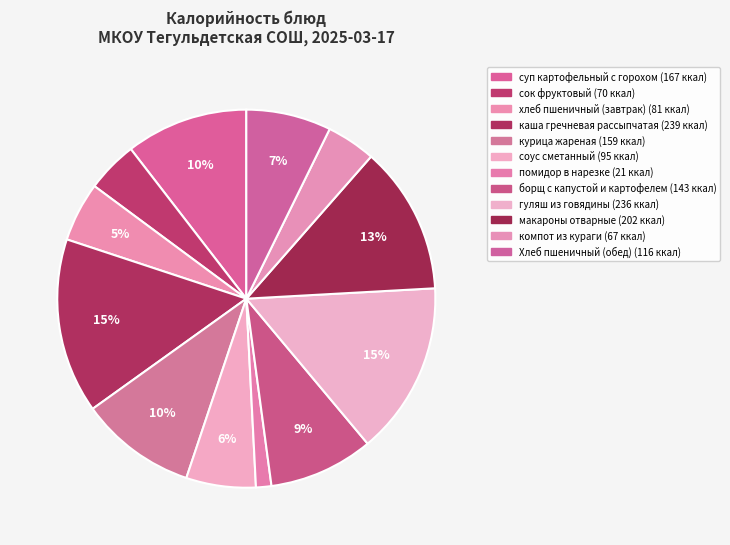

Approximately how many times larger is the value at компот из кураги compared to хлеб пшеничный (завтрак)?

0.8